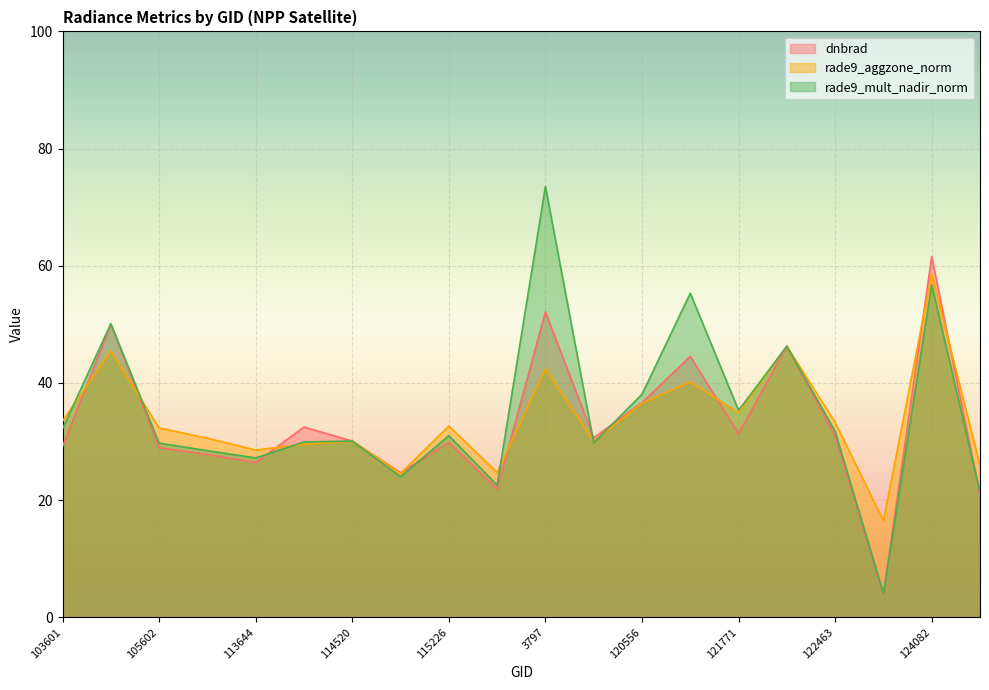

How many data points in rade9_aggzone_norm are above 32?

11